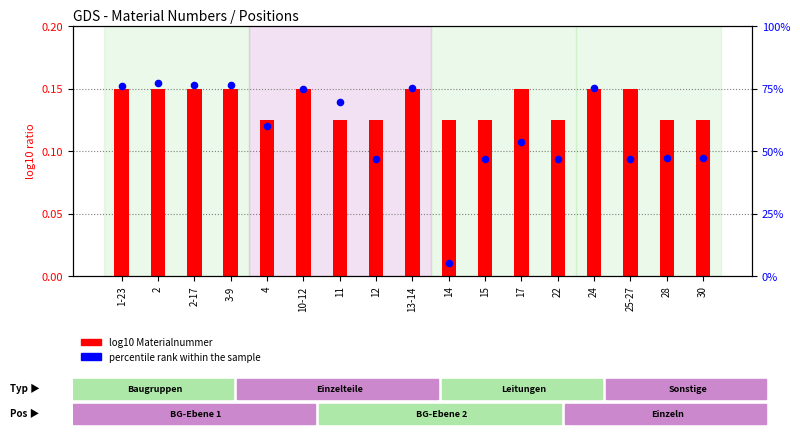

Which series has the largest total across all categories?

log10 Materialnummer